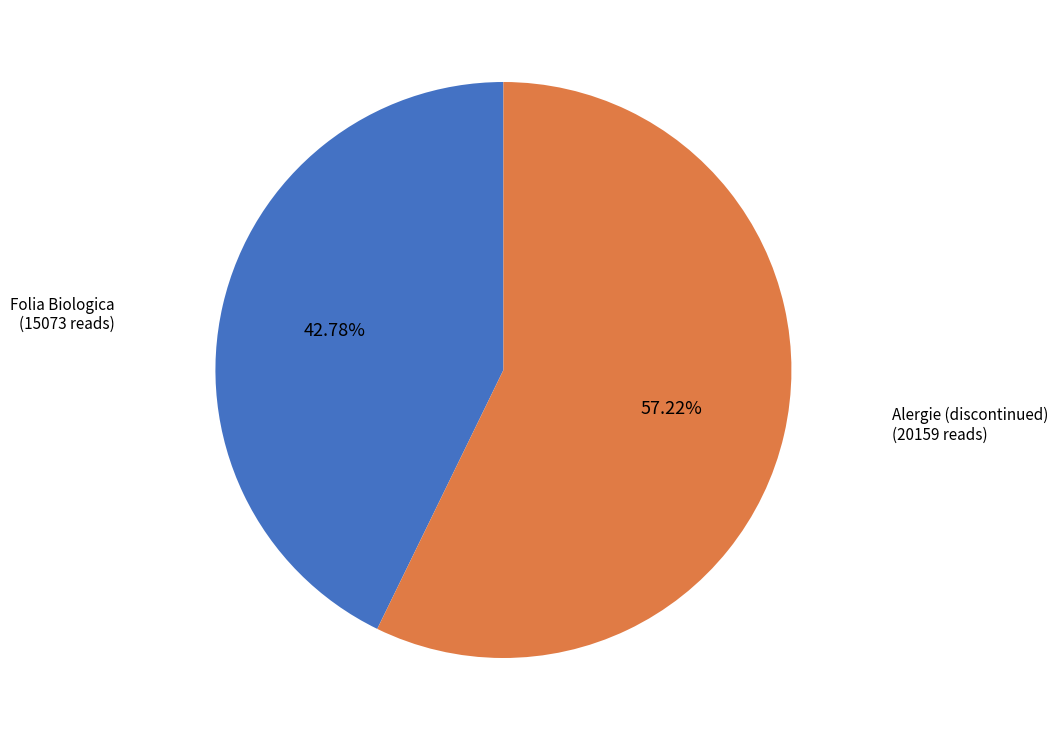

Is the sum of Alergie (discontinued) and Folia Biologica greater than half?

Yes